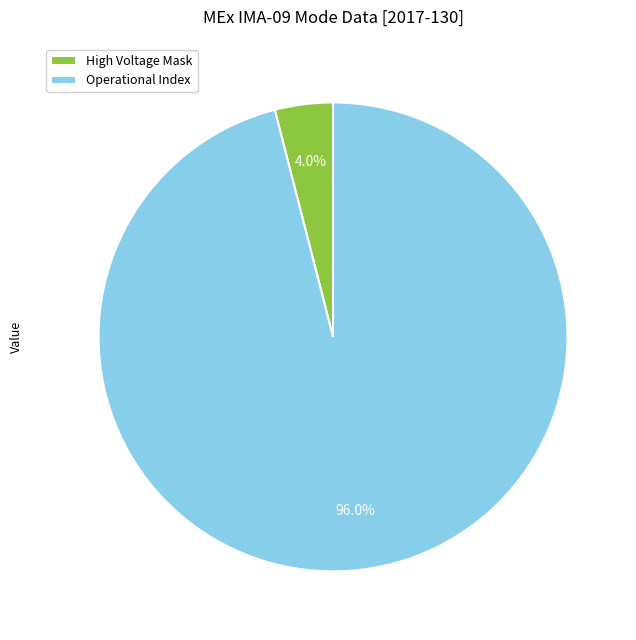

What is the largest slice in the pie chart?

Operational Index